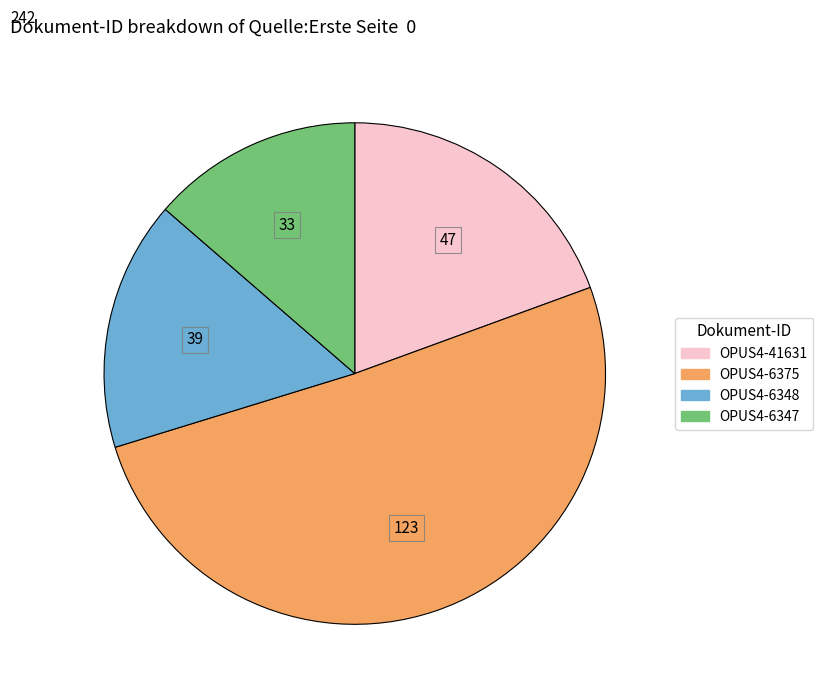

The OPUS4-6347 slice represents 14% of the pie. True or false?

True